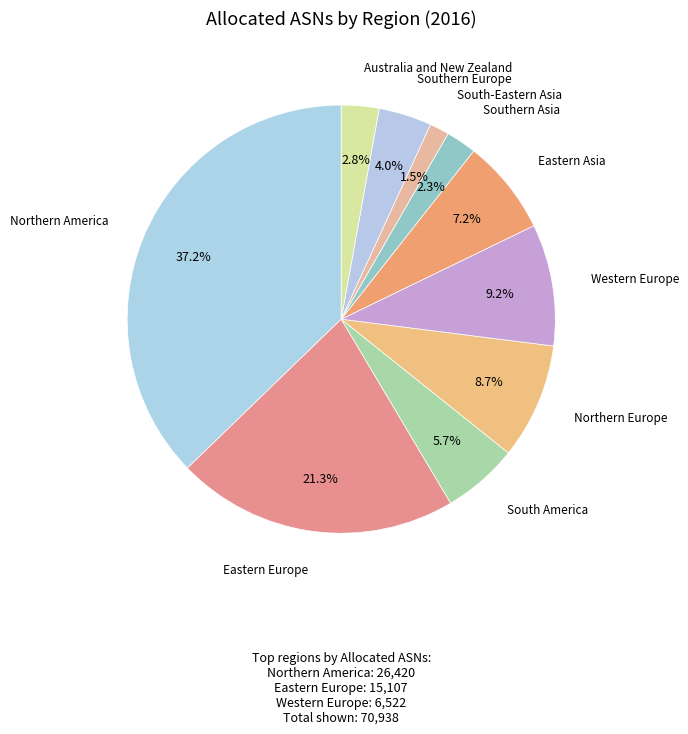

Count the number of slices in the pie.

10